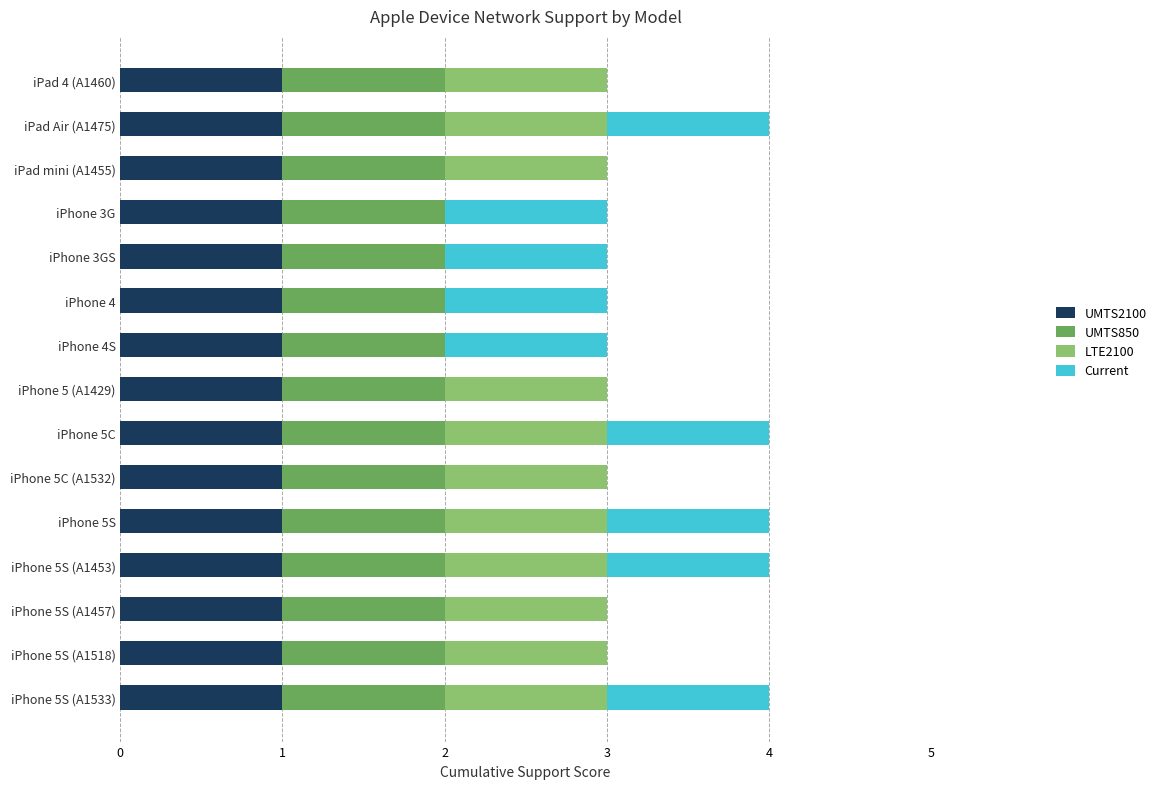

What are all the series names shown in the legend?

UMTS2100, UMTS850, LTE2100, Current